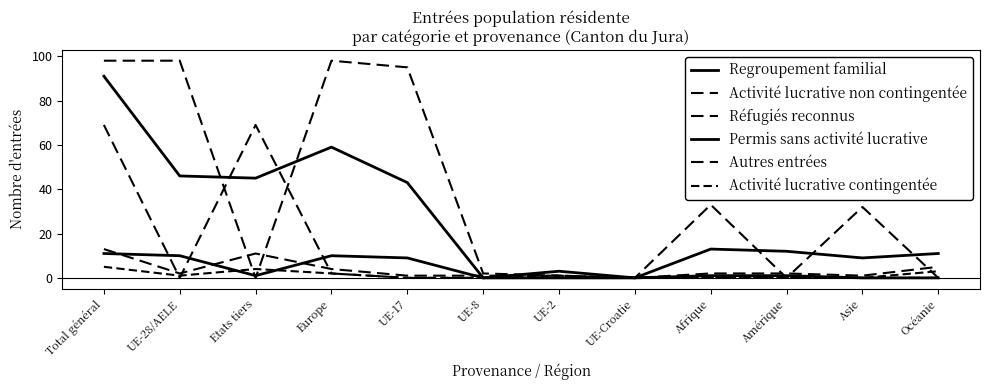

At which label does Regroupement familial first exceed 13?

Total général